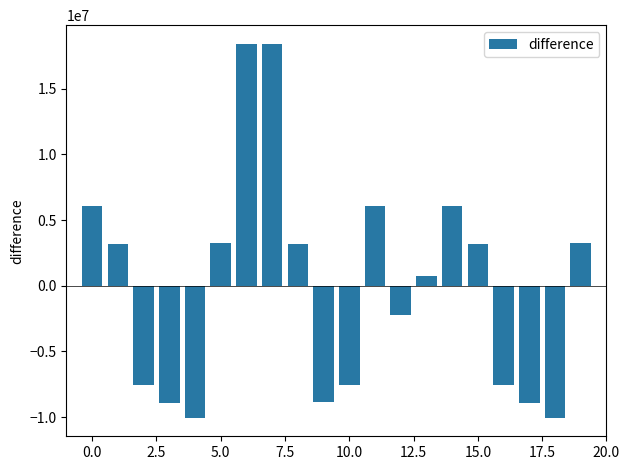

What is the difference between the maximum and minimum values?

28457710